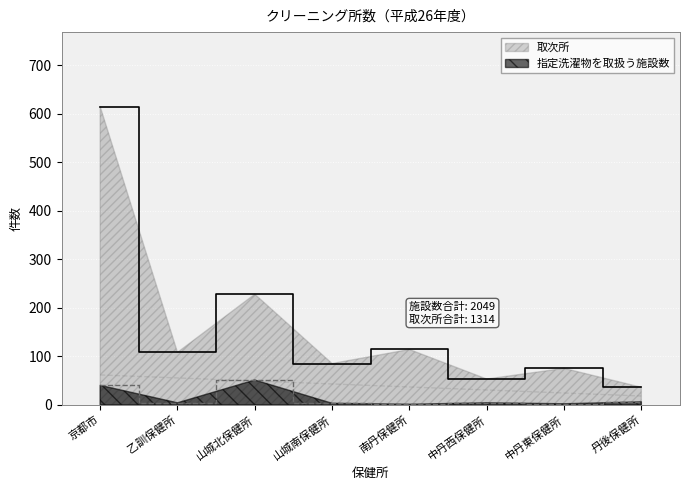

Rank the categories by 指定洗濯物を取扱う施設数 value from highest to lowest.

山城北保健所, 京都市, 丹後保健所, 乙訓保健所, 中丹西保健所, 山城南保健所, 中丹東保健所, 南丹保健所